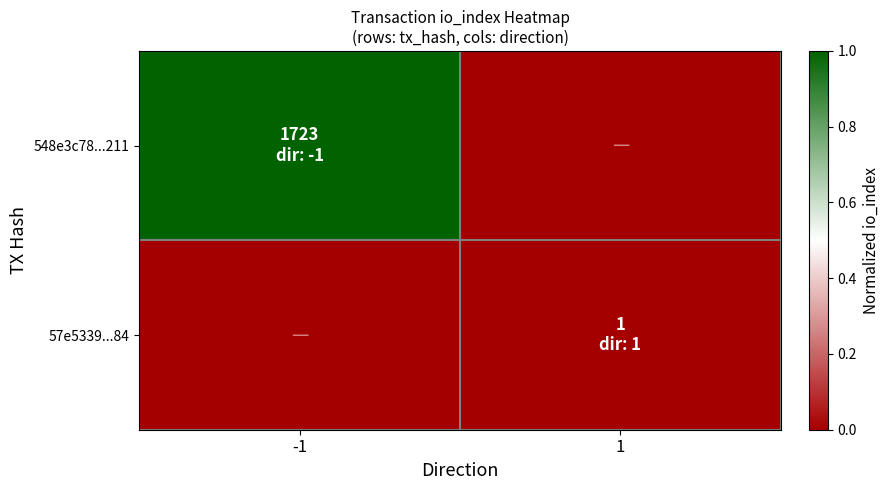

Reading left to right, what are all the values shown in this chart?

548e3c78...211: -1=1.0	1=0.0
57e5339...84: -1=0.0	1=0.0